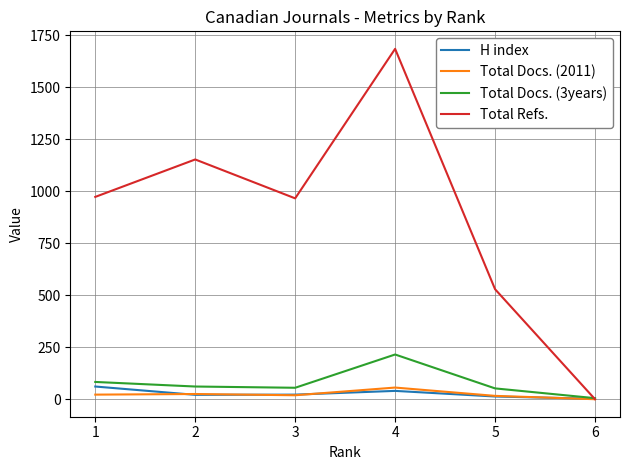

What are all the series names shown in the legend?

H index, Total Docs. (2011), Total Docs. (3years), Total Refs.